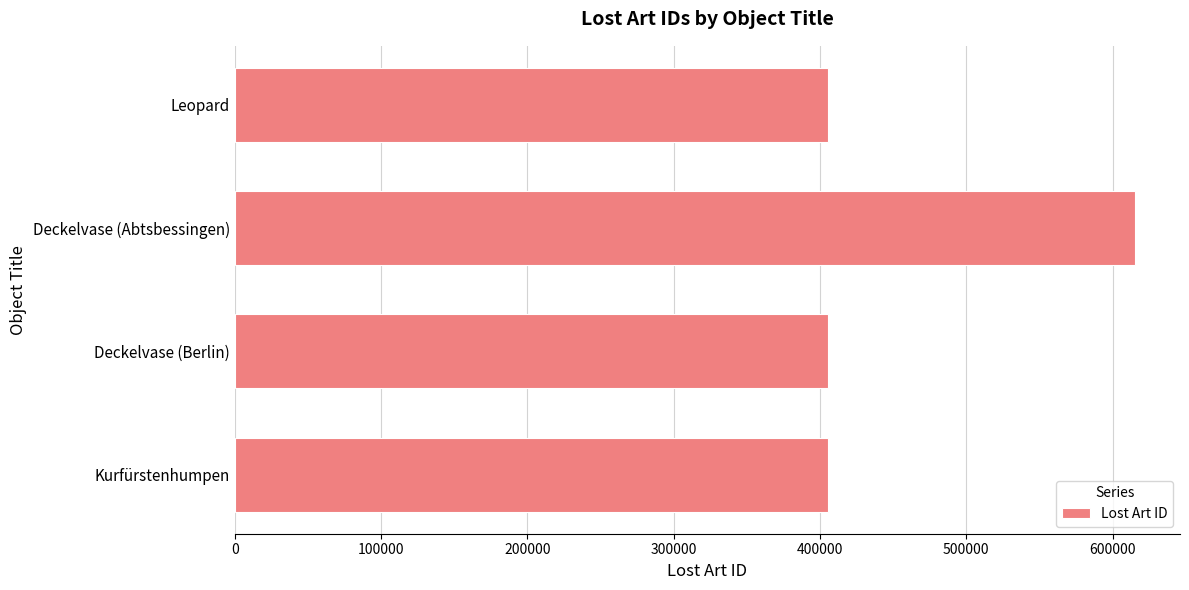

Where is the data nearest to the value 510320?

Leopard